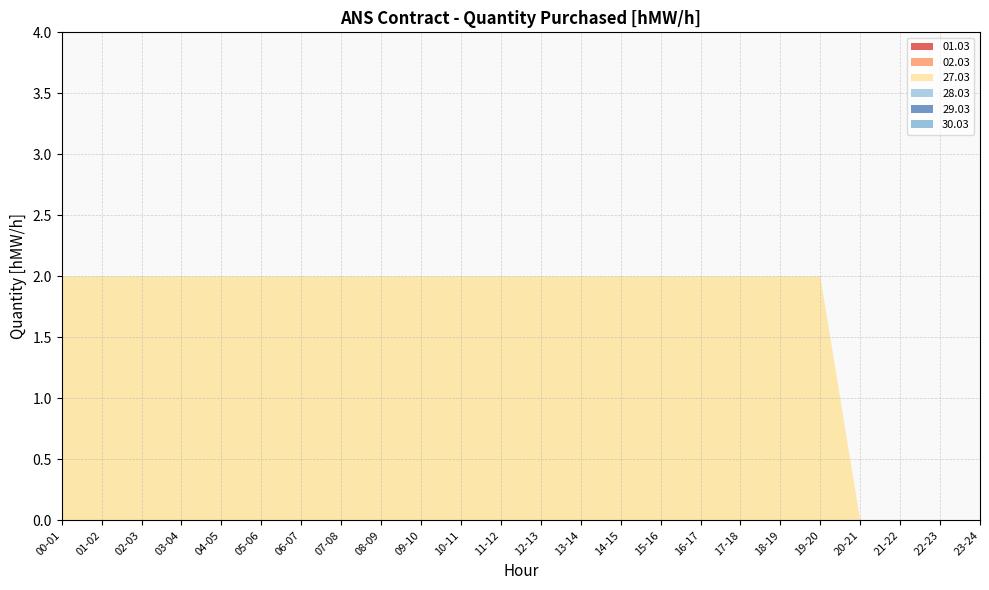

Reading left to right, extract all data points from this chart.

01.03: 00-01=0	01-02=0	02-03=0	03-04=0	04-05=0	05-06=0	06-07=0	07-08=0	08-09=0	09-10=0	10-11=0	11-12=0	12-13=0	13-14=0	14-15=0	15-16=0	16-17=0	17-18=0	18-19=0	19-20=0	20-21=0	21-22=0	22-23=0	23-24=0
02.03: 00-01=0	01-02=0	02-03=0	03-04=0	04-05=0	05-06=0	06-07=0	07-08=0	08-09=0	09-10=0	10-11=0	11-12=0	12-13=0	13-14=0	14-15=0	15-16=0	16-17=0	17-18=0	18-19=0	19-20=0	20-21=0	21-22=0	22-23=0	23-24=0
27.03: 00-01=2	01-02=2	02-03=2	03-04=2	04-05=2	05-06=2	06-07=2	07-08=2	08-09=2	09-10=2	10-11=2	11-12=2	12-13=2	13-14=2	14-15=2	15-16=2	16-17=2	17-18=2	18-19=2	19-20=2	20-21=0	21-22=0	22-23=0	23-24=0
28.03: 00-01=0	01-02=0	02-03=0	03-04=0	04-05=0	05-06=0	06-07=0	07-08=0	08-09=0	09-10=0	10-11=0	11-12=0	12-13=0	13-14=0	14-15=0	15-16=0	16-17=0	17-18=0	18-19=0	19-20=0	20-21=0	21-22=0	22-23=0	23-24=0
29.03: 00-01=0	01-02=0	02-03=0	03-04=0	04-05=0	05-06=0	06-07=0	07-08=0	08-09=0	09-10=0	10-11=0	11-12=0	12-13=0	13-14=0	14-15=0	15-16=0	16-17=0	17-18=0	18-19=0	19-20=0	20-21=0	21-22=0	22-23=0	23-24=0
30.03: 00-01=0	01-02=0	02-03=0	03-04=0	04-05=0	05-06=0	06-07=0	07-08=0	08-09=0	09-10=0	10-11=0	11-12=0	12-13=0	13-14=0	14-15=0	15-16=0	16-17=0	17-18=0	18-19=0	19-20=0	20-21=0	21-22=0	22-23=0	23-24=0